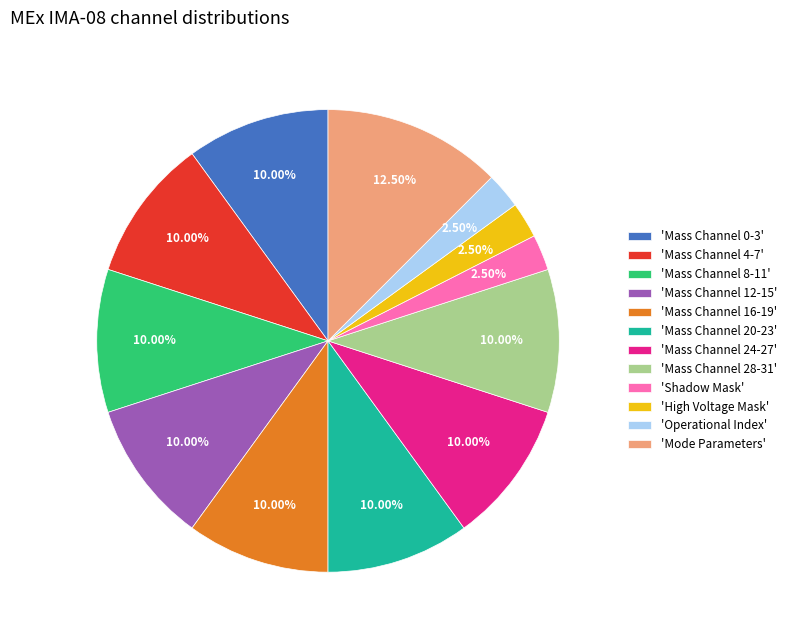

Does any single category account for the majority?

No